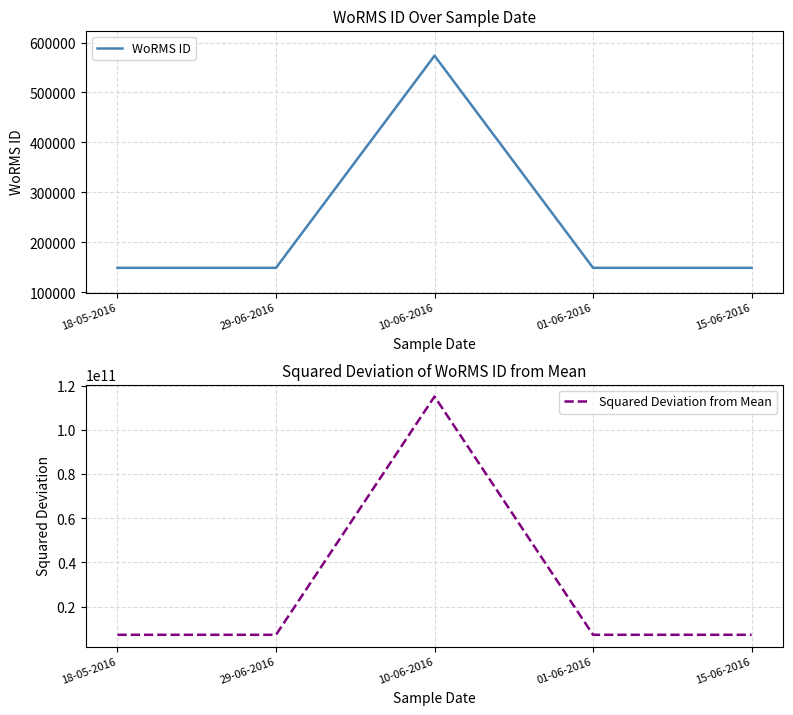

What is the label of the 3rd point from the right?

10-06-2016